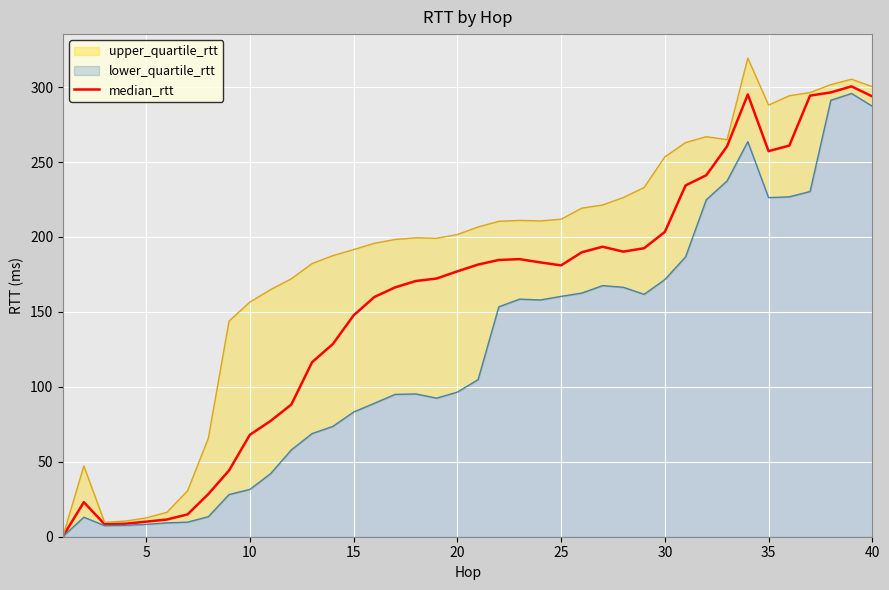

What is the maximum value for median_rtt?

300.5